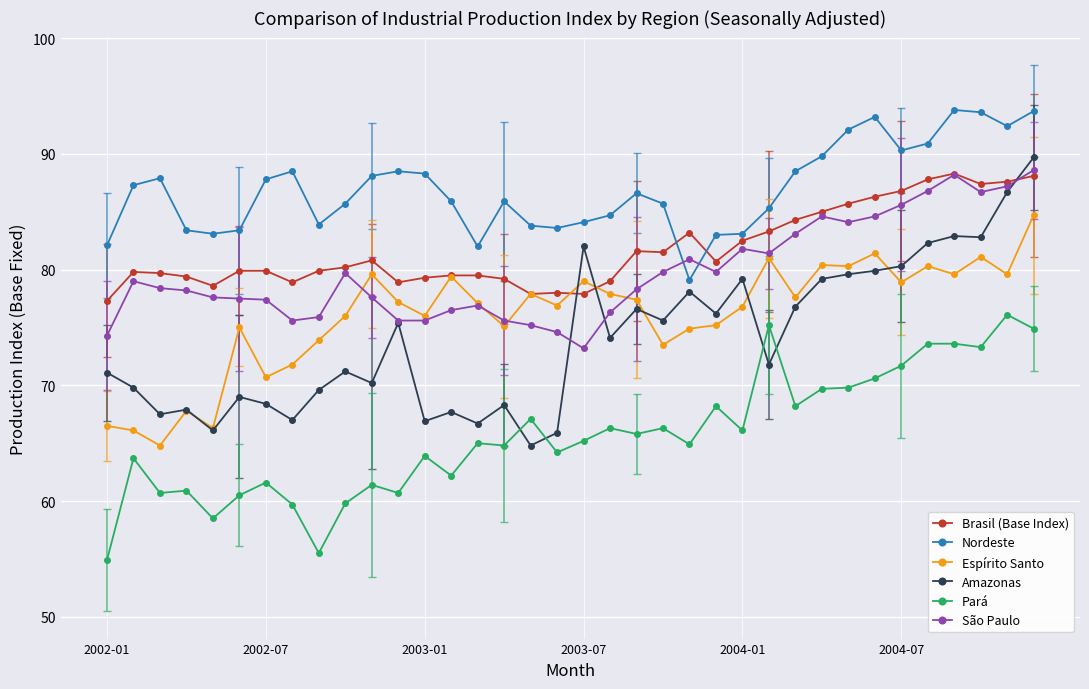

What is the lowest value of the São Paulo series?

73.2